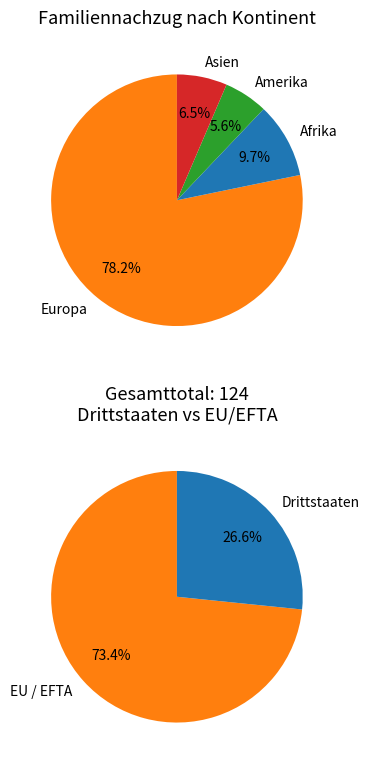

Is there any slice that represents more than half of the pie?

Yes